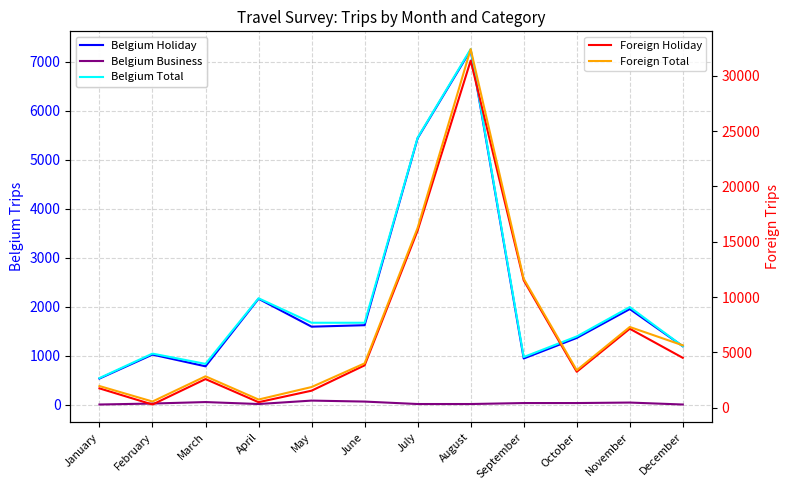

What is the minimum value for Belgium Total?

540